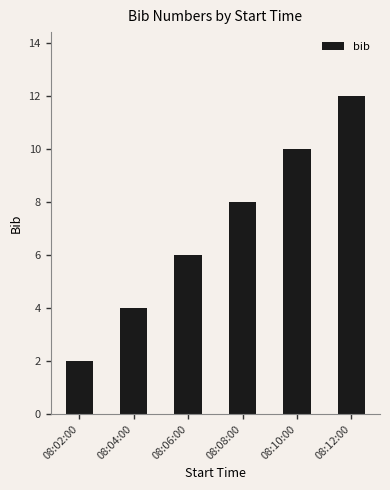

Rank the categories by value from lowest to highest.

08:02:00, 08:04:00, 08:06:00, 08:08:00, 08:10:00, 08:12:00